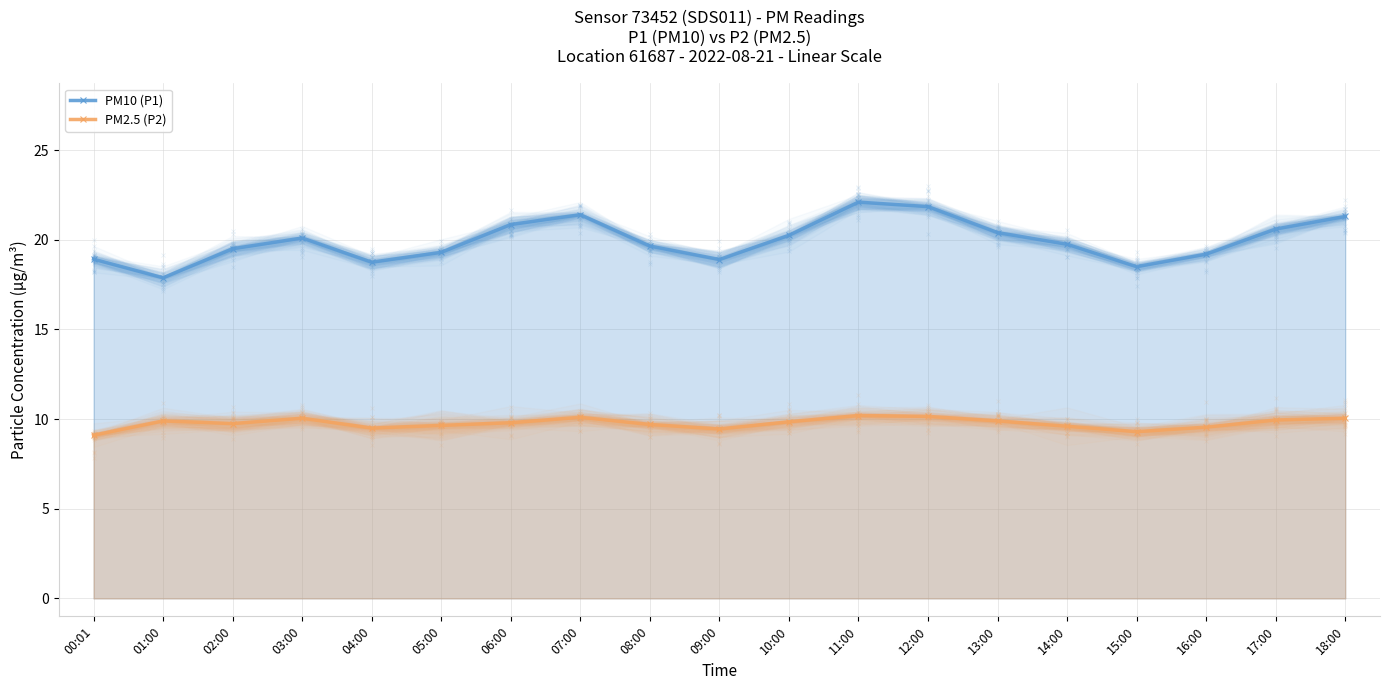

What is the sum of the PM2.5 (P2) values at 12:00 and 17:00?

20.1